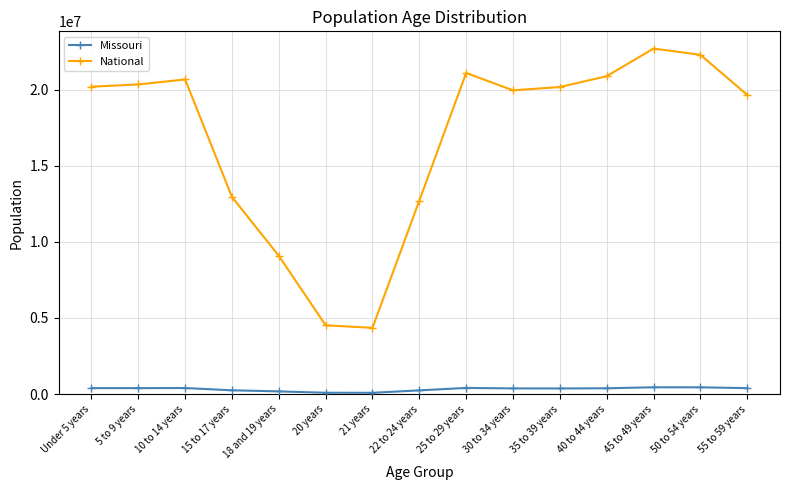

Which series has the widest spread of values?

National